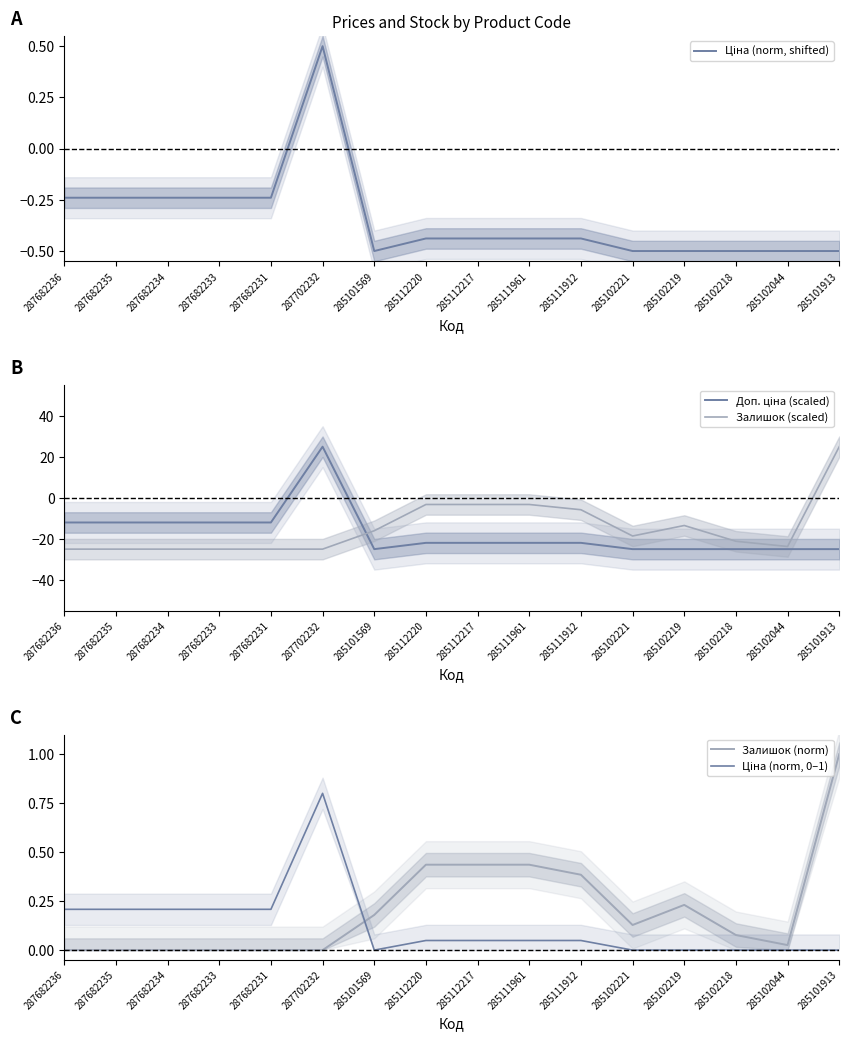

At which category does Доп. ціна (scaled) reach its first local valley?

285101569